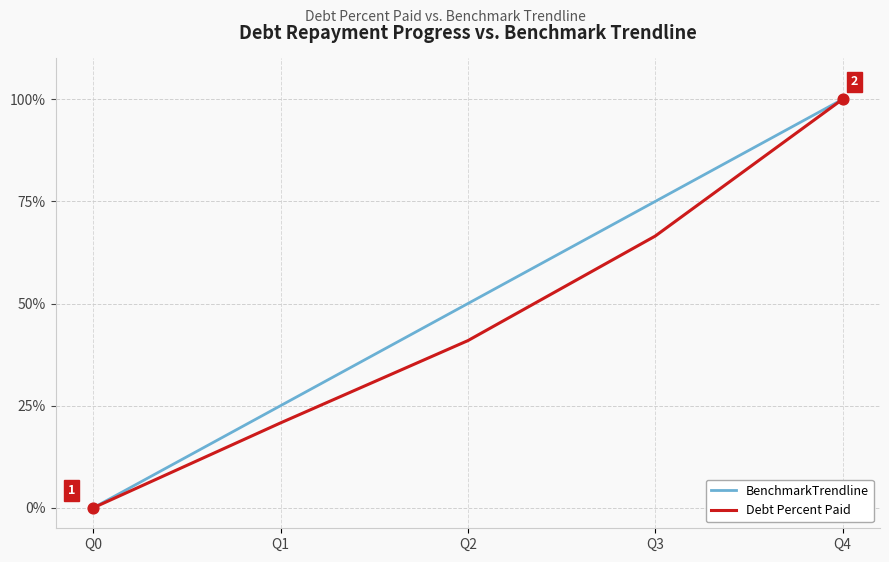

Between Q2 and Q3, which series saw the biggest shift?

Debt Percent Paid